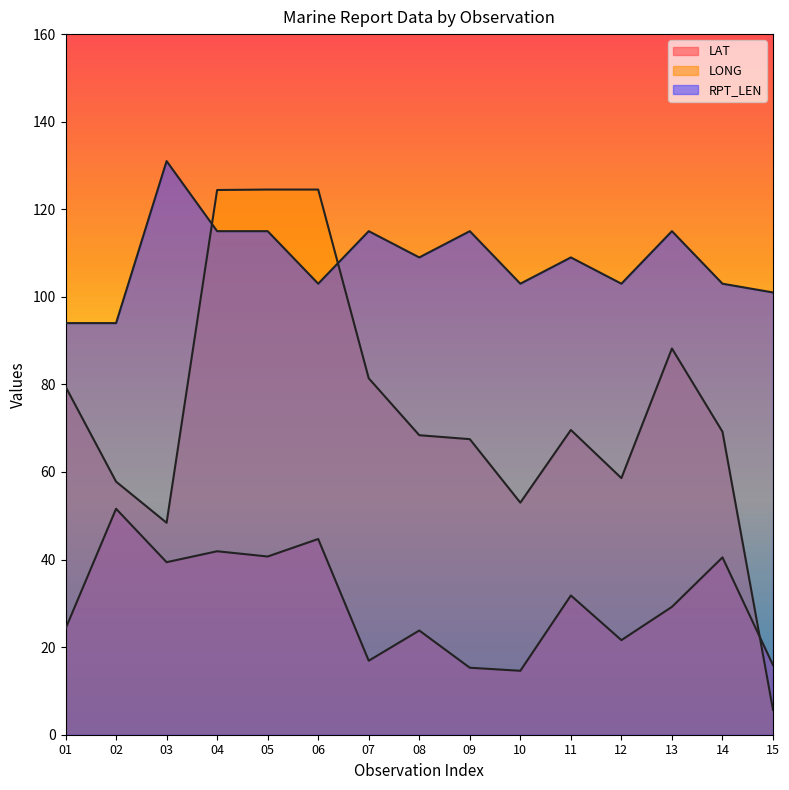

Which label corresponds to the smallest value in the chart?

15